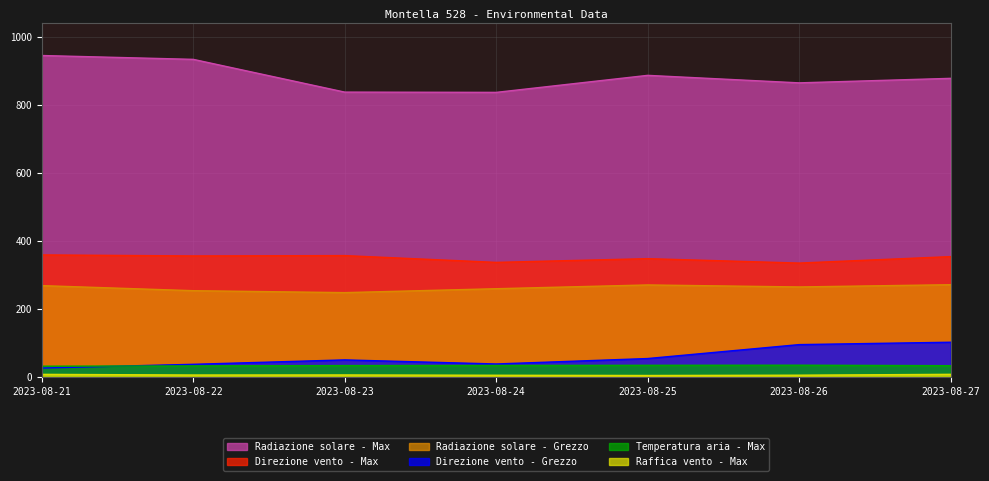

What is the highest value of the Direzione vento - Max series?

359.0